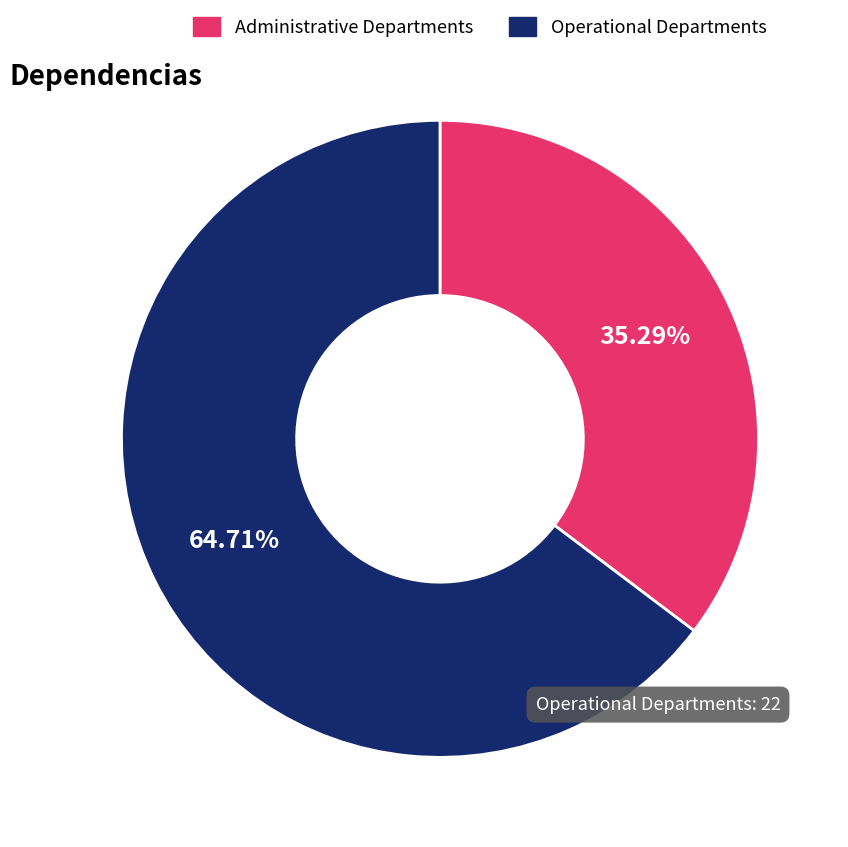

Is there any slice that represents more than half of the pie?

Yes